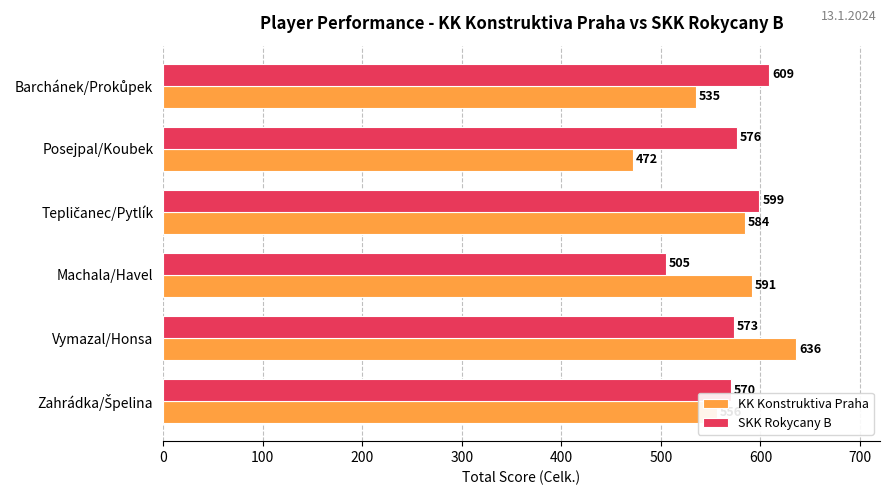

True or false: SKK Rokycany B has a value of 348 at Vymazal/Honsa.

False